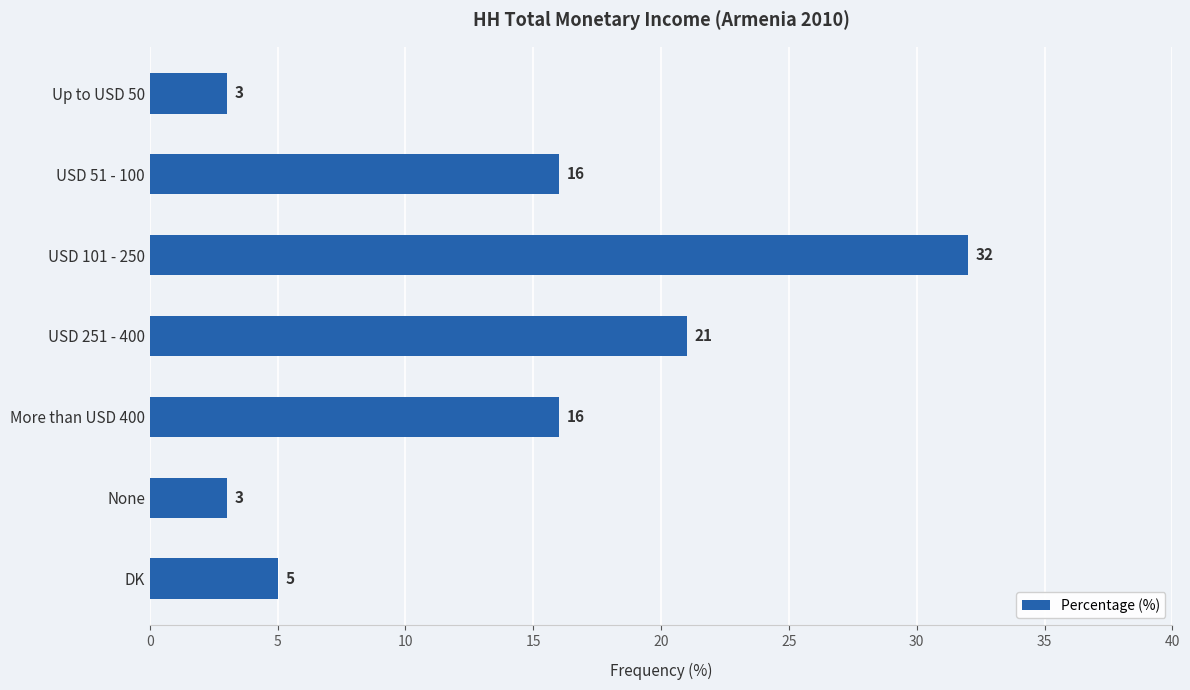

The chart shows a value of 6 at USD 251 - 400. True or false?

False